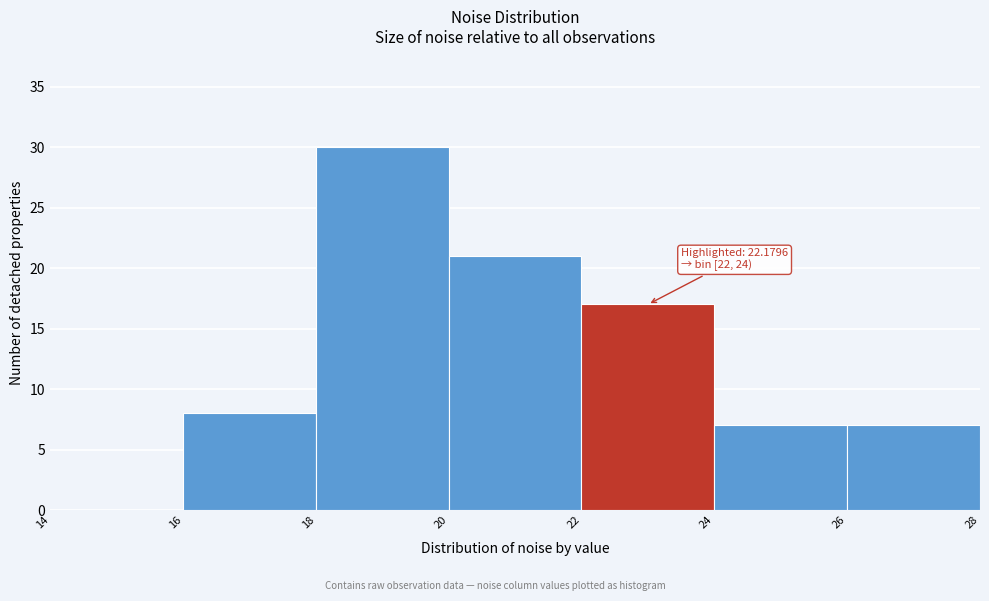

Over which range of the x-axis is the bar tallest?

18 to 20